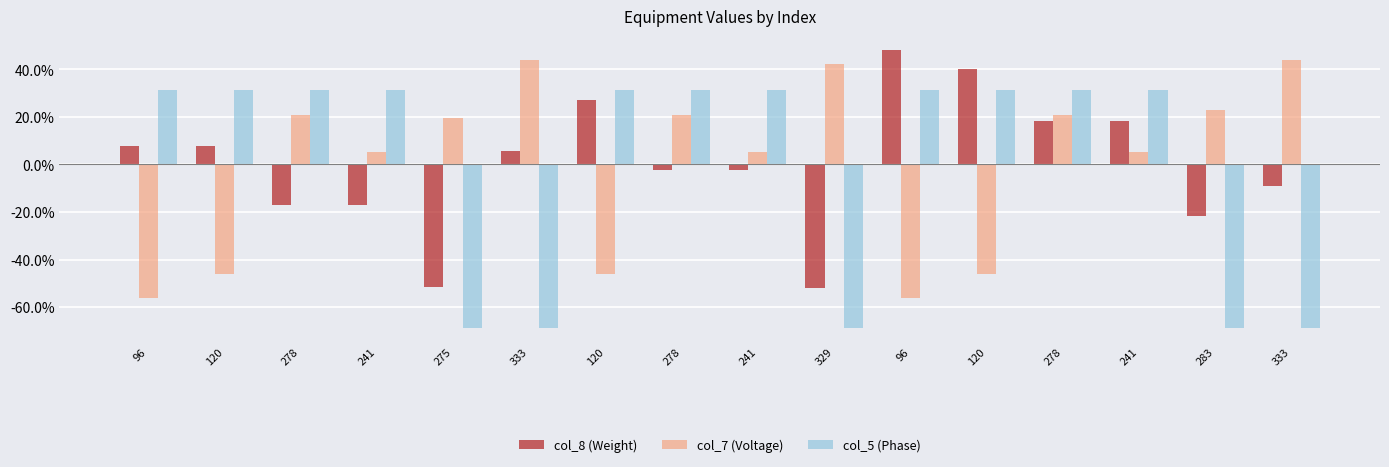

What is the greatest value displayed?

48.1